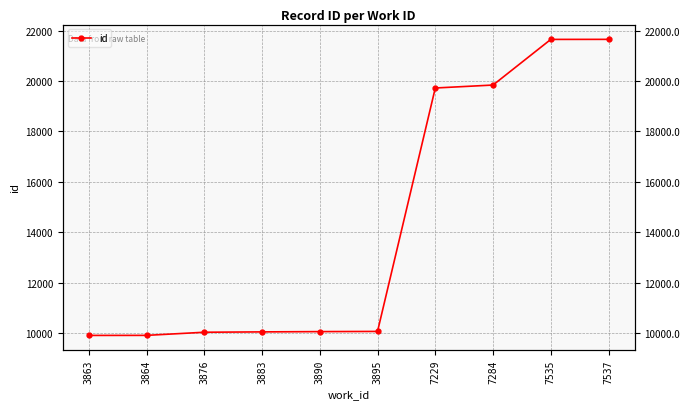

Does the chart display data point markers on the line(s)?

Yes